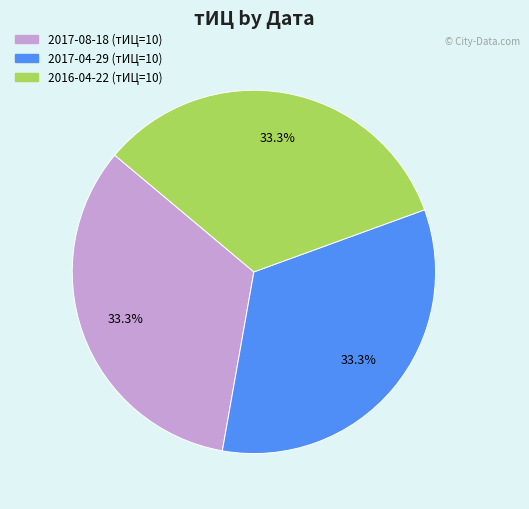

To the nearest percent, what is the average slice percentage?

33%